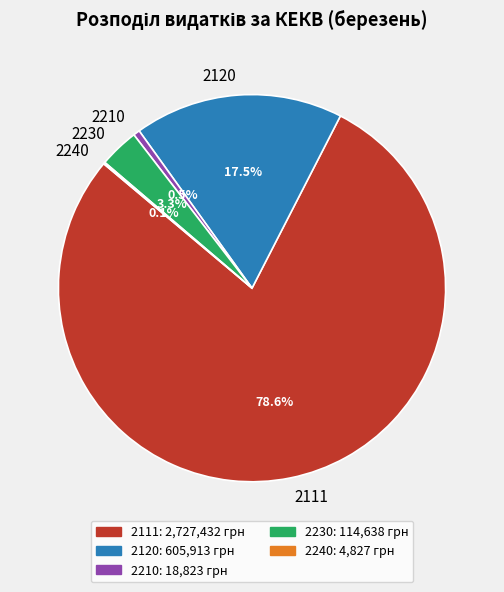

How much of the chart is everything except 2210?

99.5%